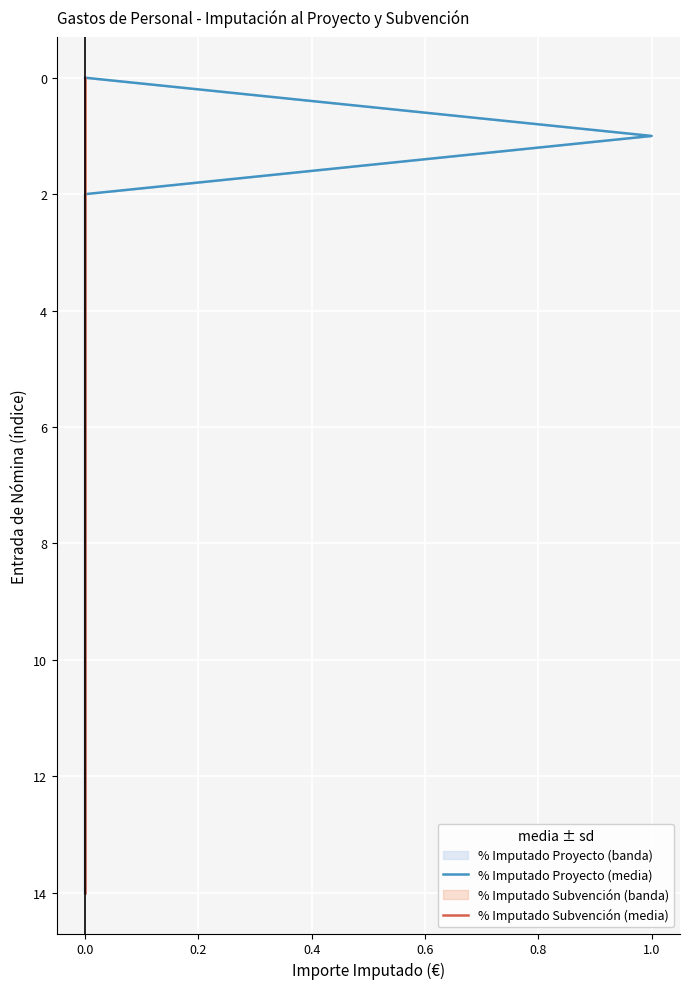

Rank the series by their maximum value, from highest to lowest.

% Imputado Proyecto (media), % Imputado Subvención (media)